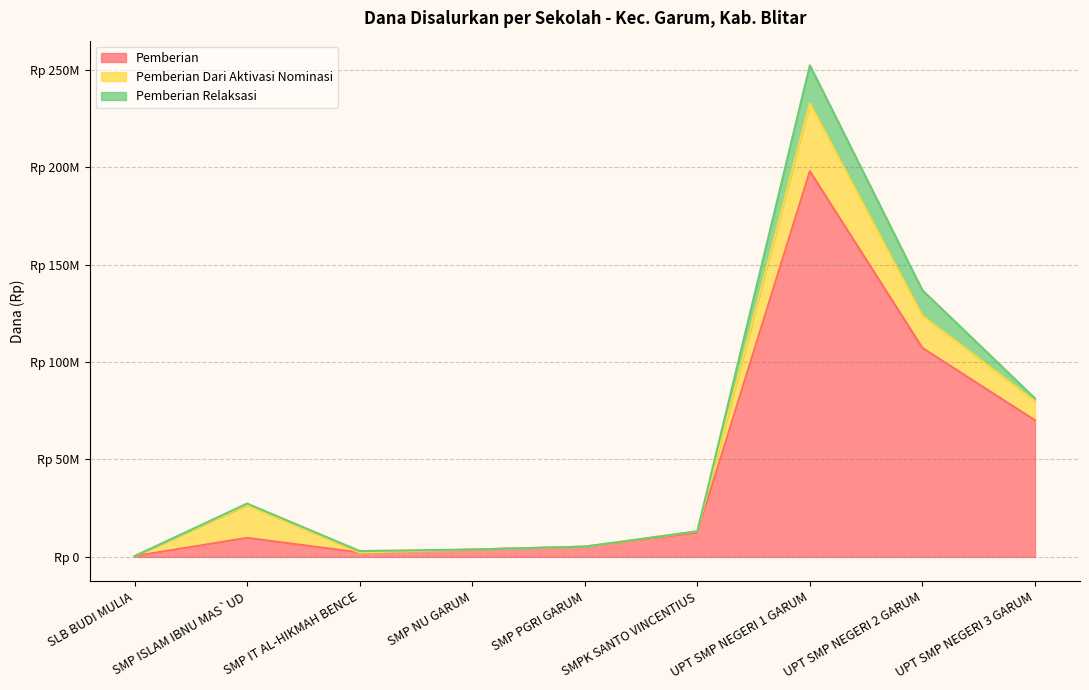

Is the value of Pemberian at SLB BUDI MULIA greater than the value of Pemberian Relaksasi at SLB BUDI MULIA?

Yes